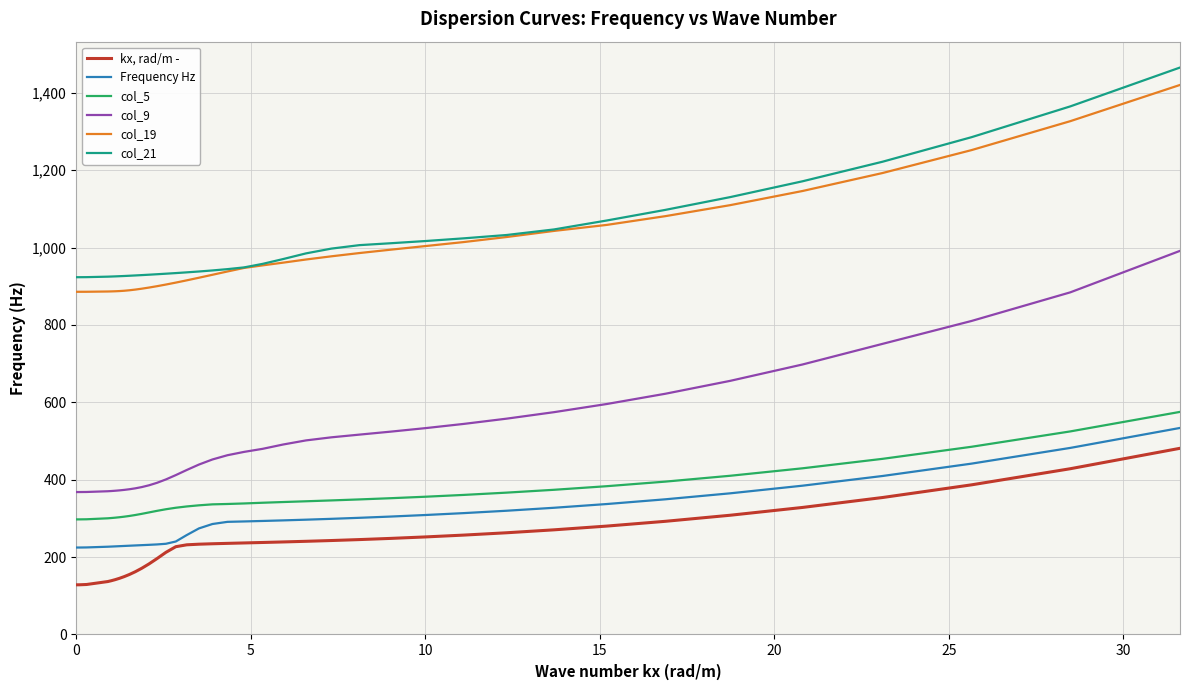

True or false: col_19 and kx, rad/m - cross at least once.

False